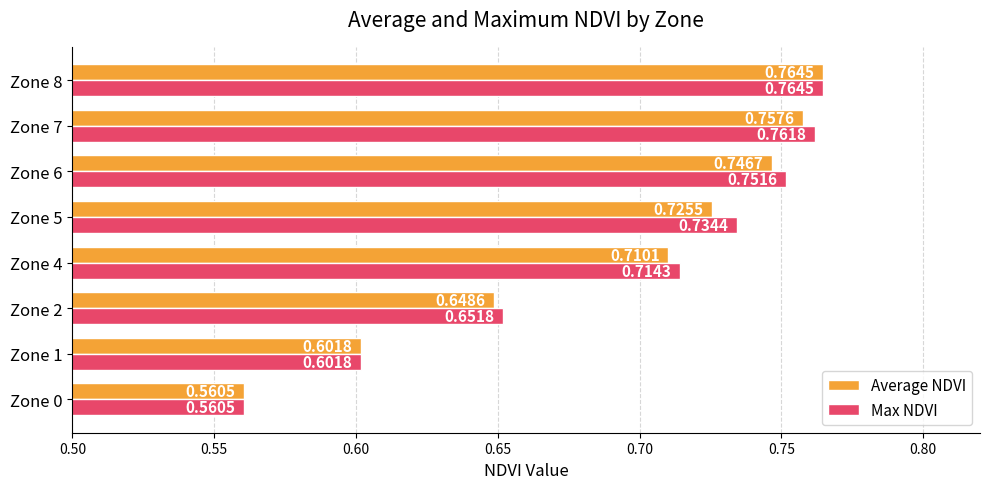

What is the difference between the second highest and second lowest values in the Max NDVI series?

0.2